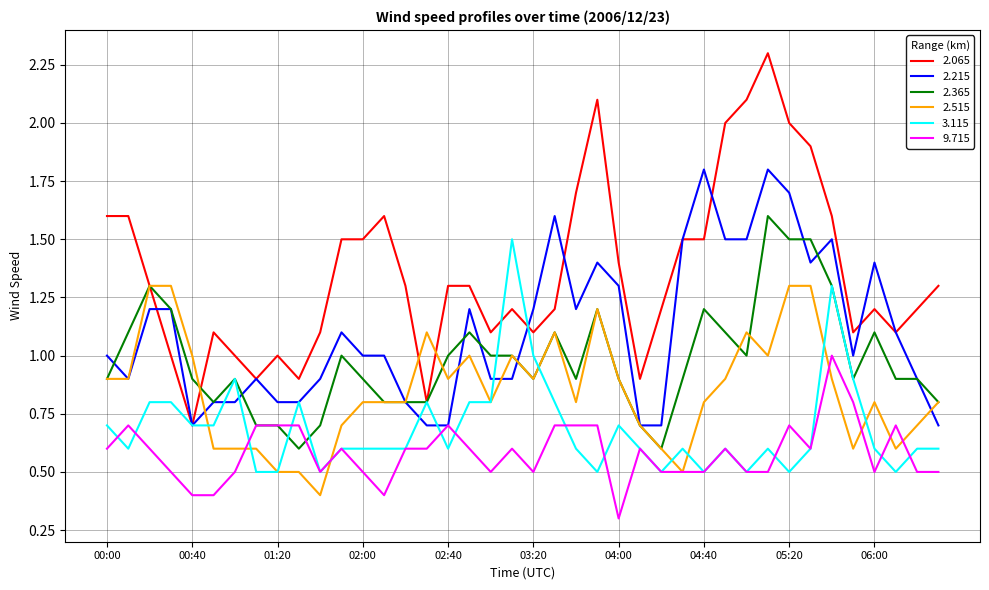

Which series has the largest range (max minus min)?

2.065